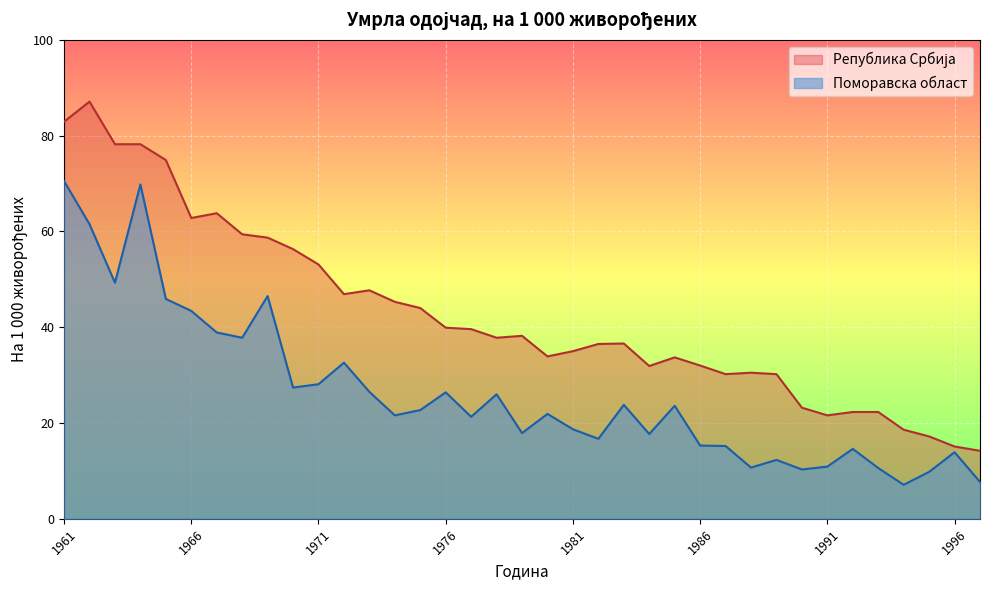

What is the difference between the maximum and second lowest values in the Поморавска област series?

62.8